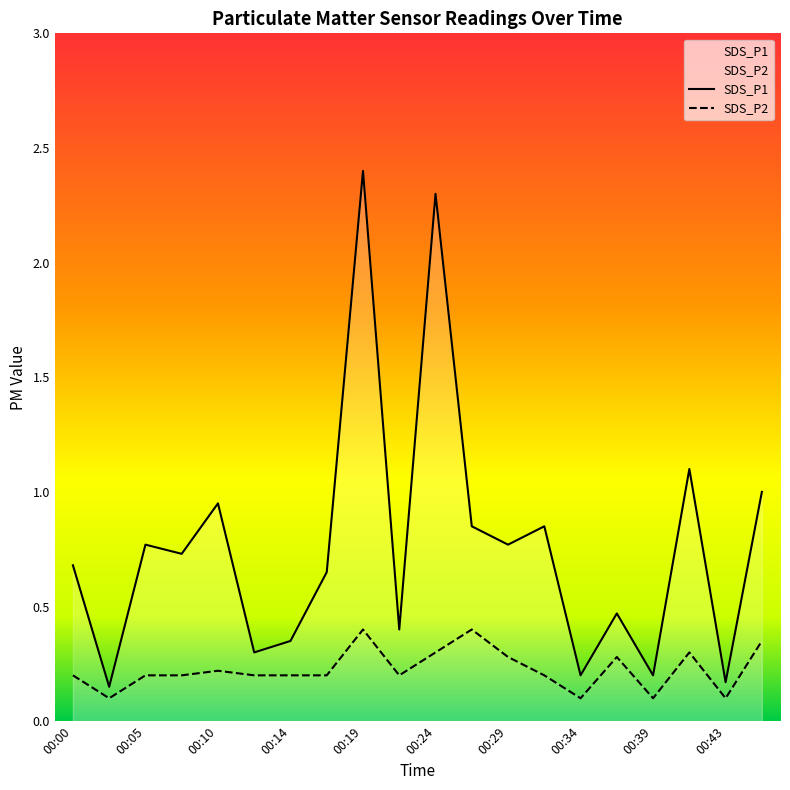

What is the value of the SDS_P1 point at the 4th from the left?

0.7